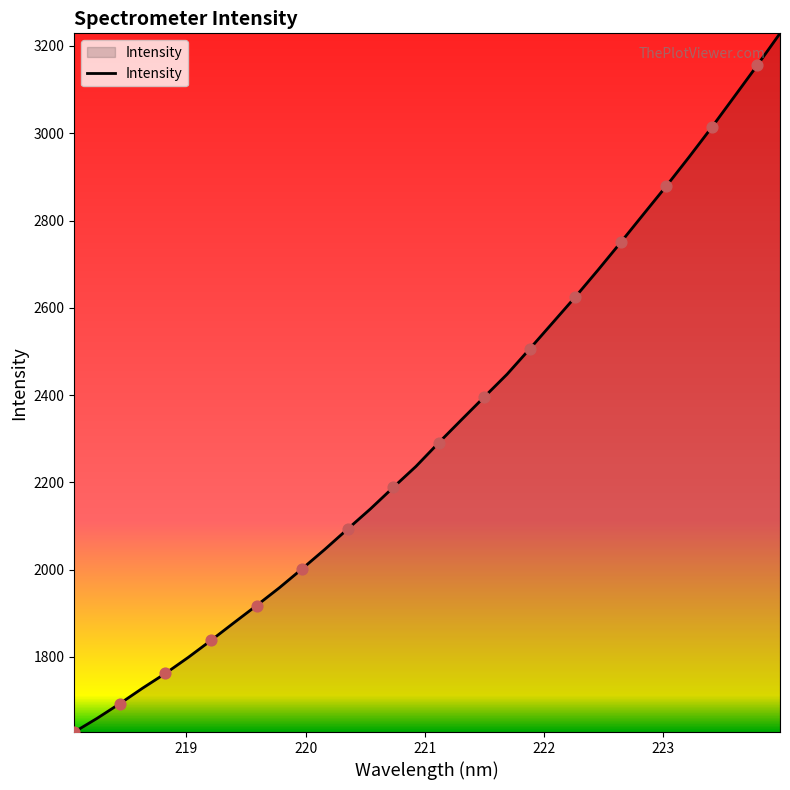

What is the difference between the maximum and minimum values?

1601.2